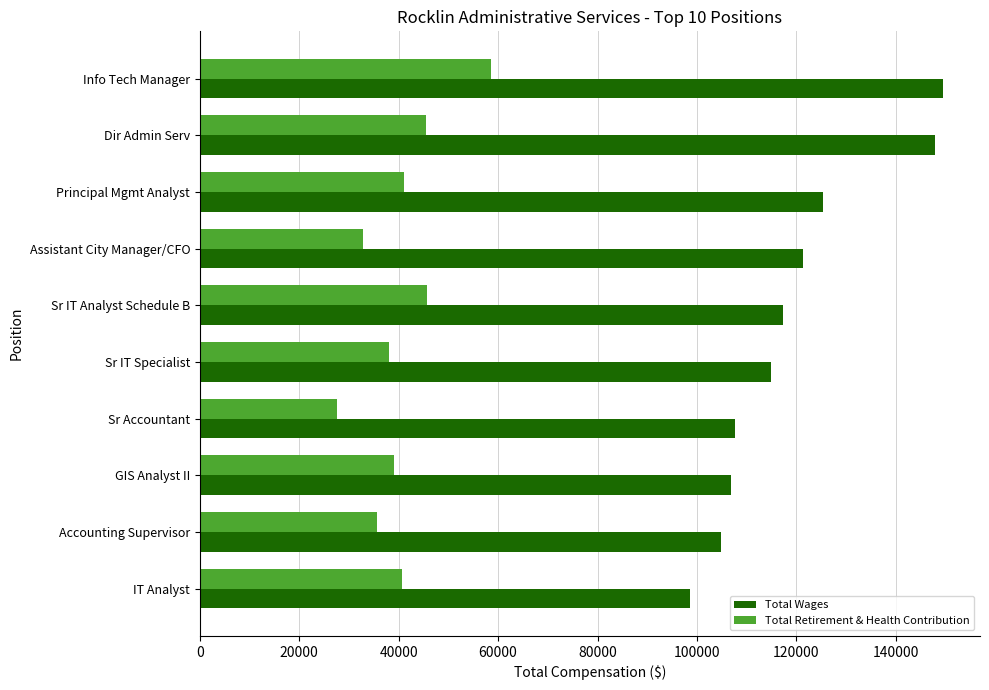

The Total Retirement & Health Contribution series shows 27656 at Sr Accountant. True or false?

True